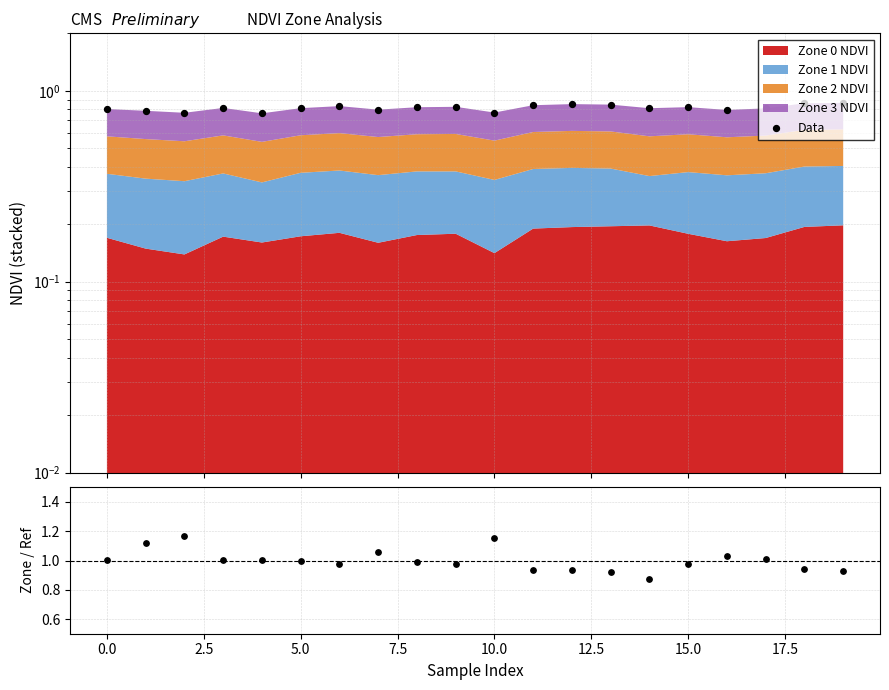

Which series has the largest Y range (max minus min)?

Ratio